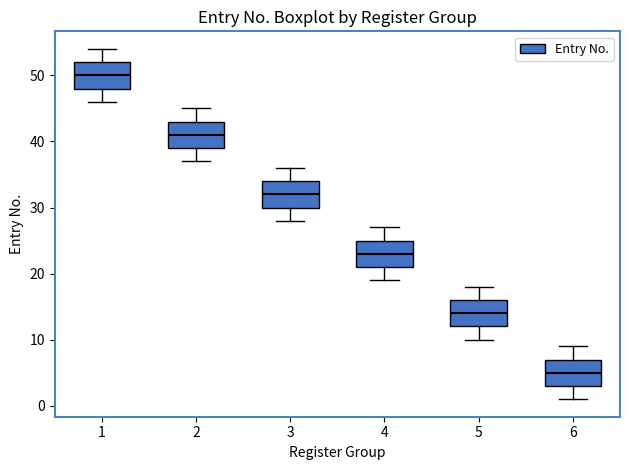

Which box has the highest median line?

1